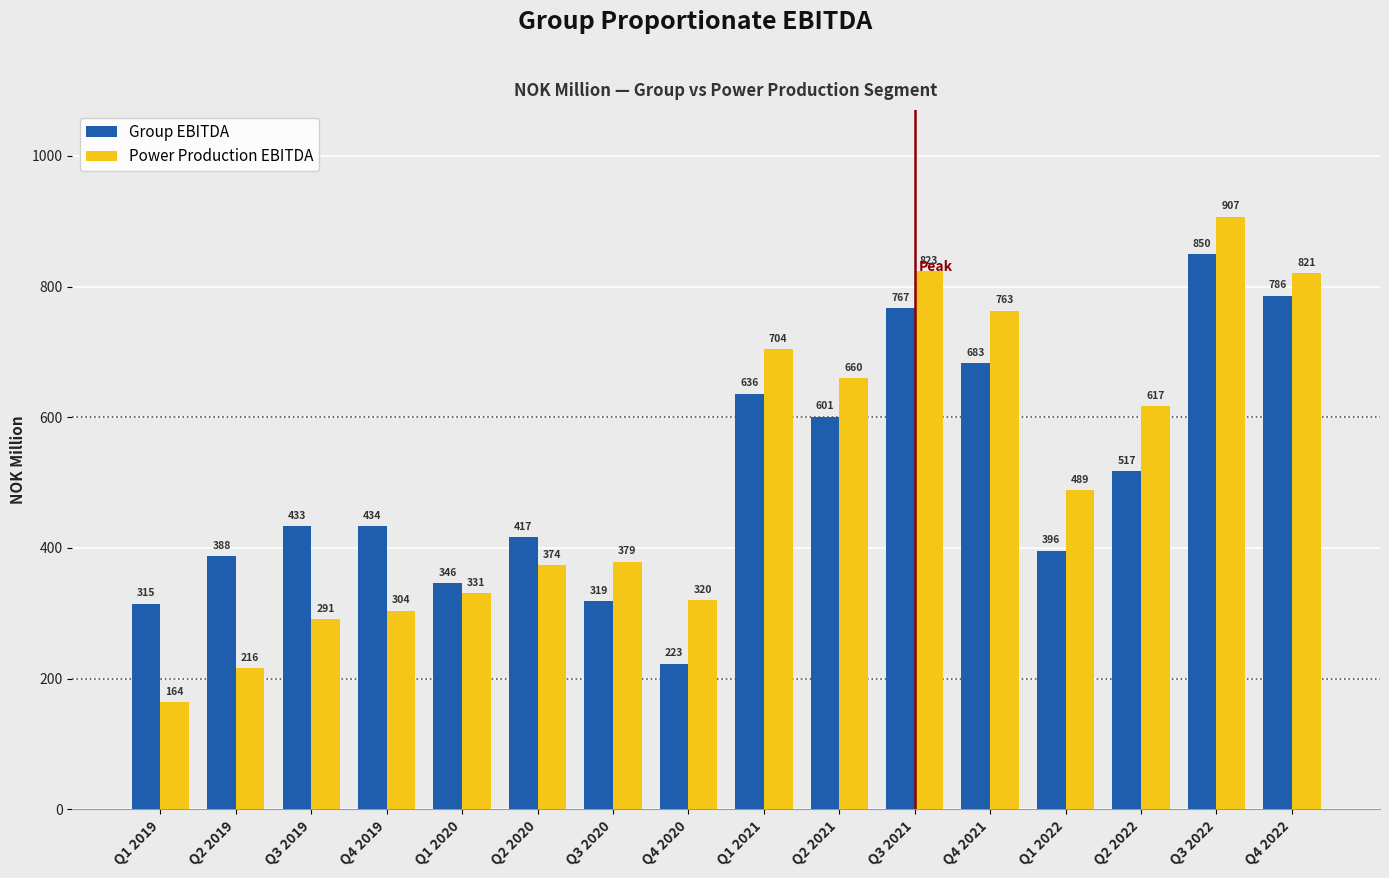

Count the number of categories in the chart.

16